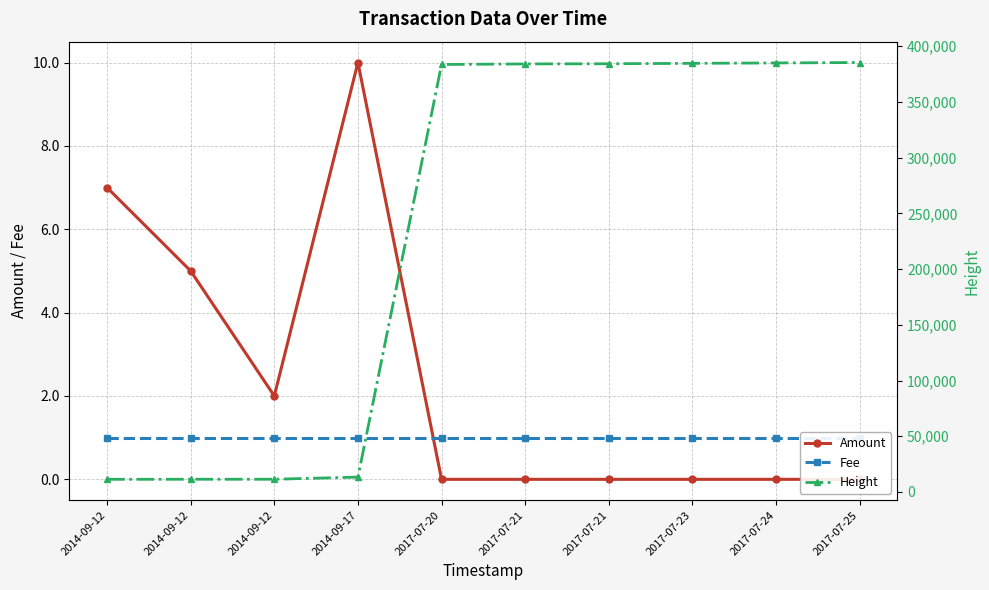

What is the value of the Height point at the 7th from the left?

384141